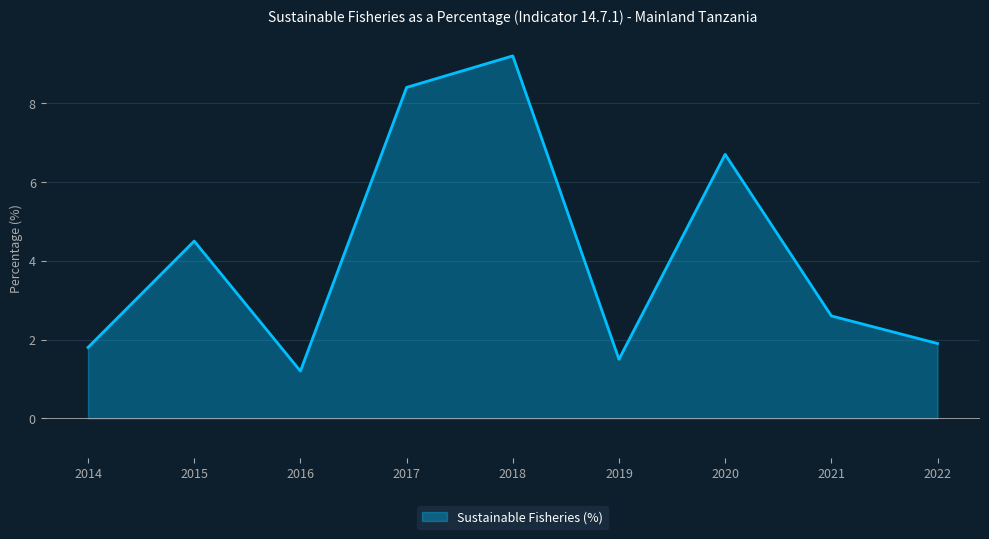

How many values exceed 2?

5